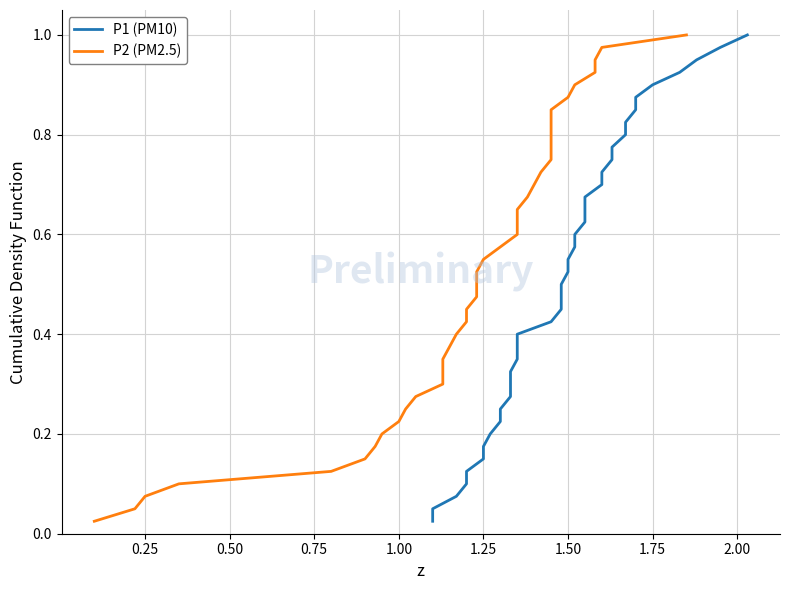

Is it true that P1 (PM10) equals 1.4 at 36?

False